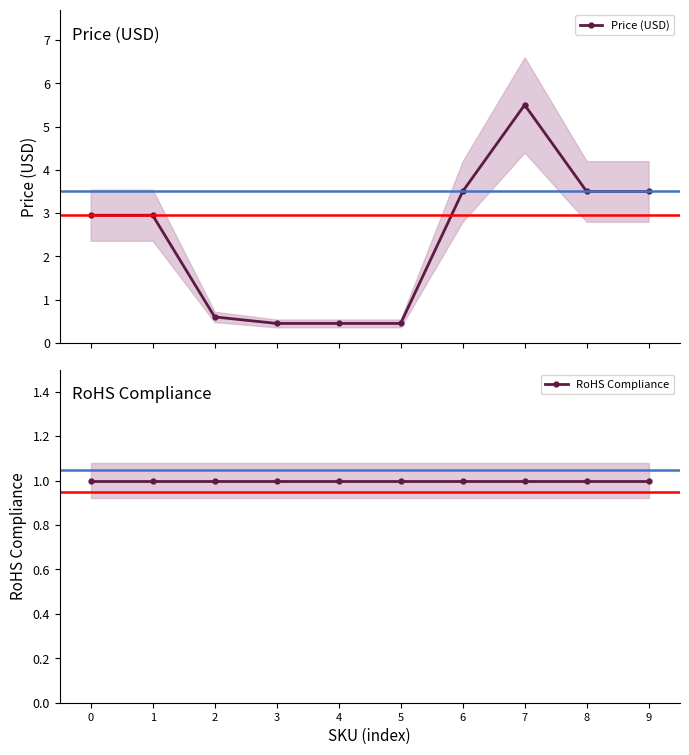

True or false: RoHS Compliance has more than 1 points higher than both neighbors.

False